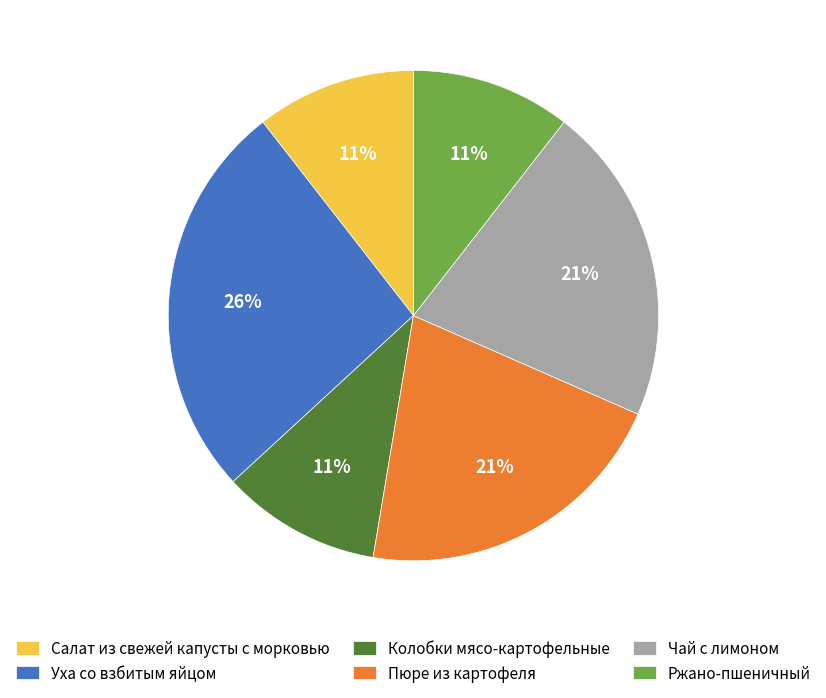

The Ржано-пшеничный slice represents 22% of the pie. True or false?

False